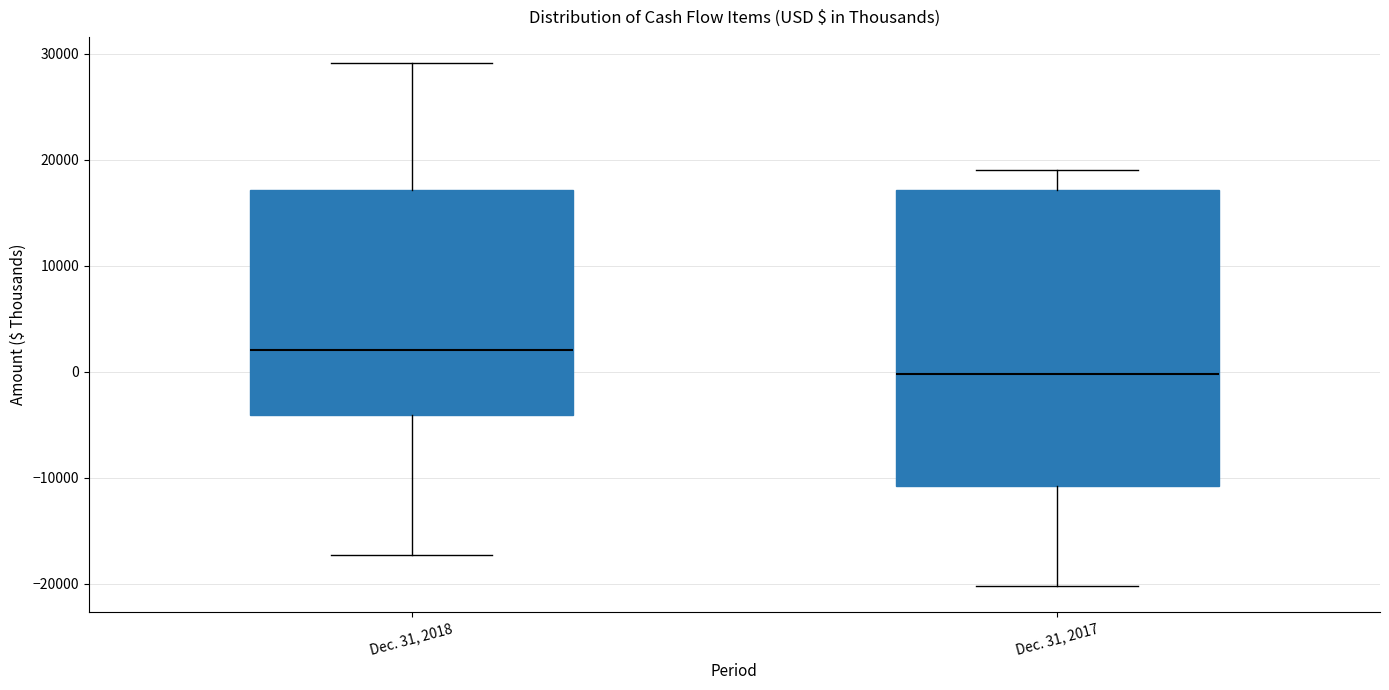

Which box's median line is the highest?

Dec. 31, 2018